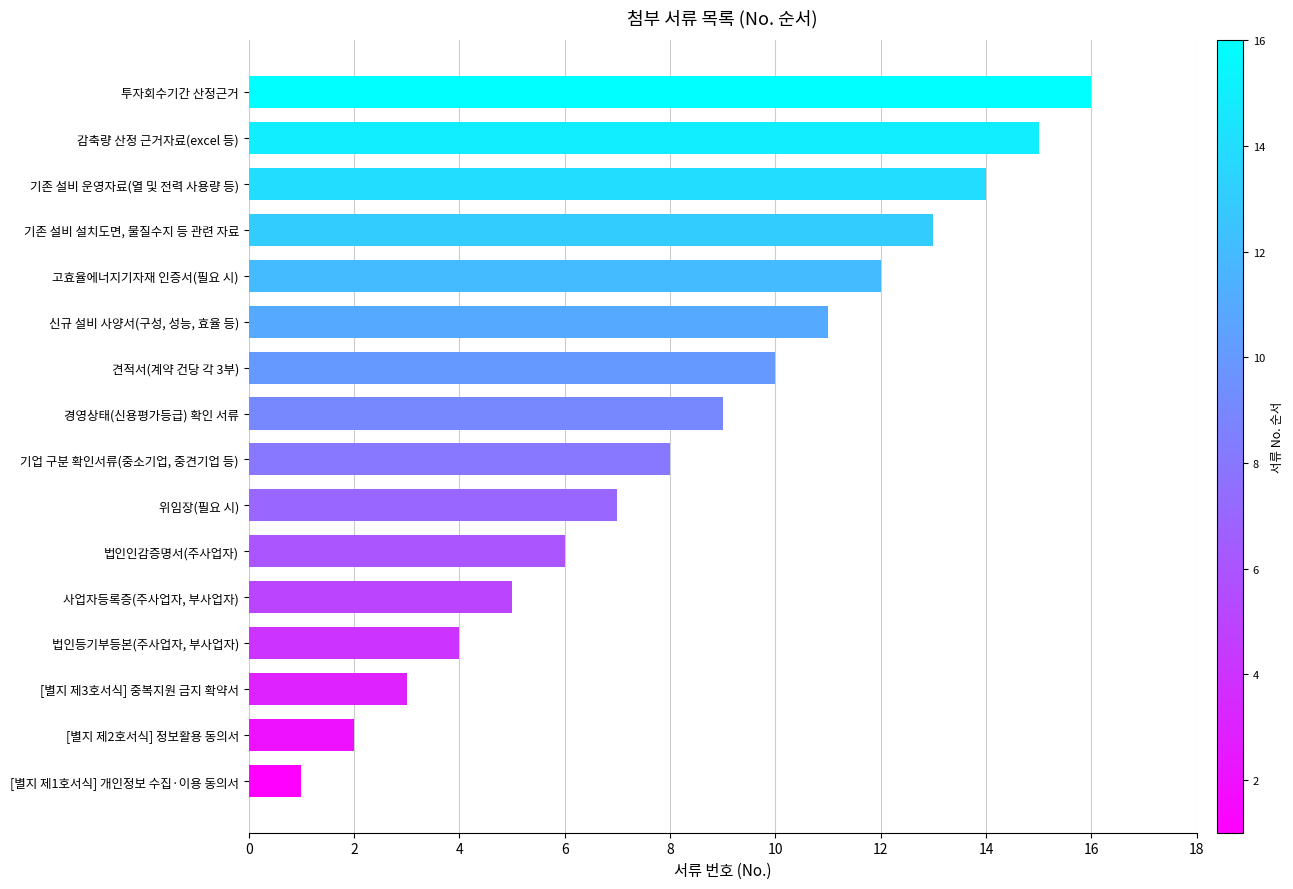

Between [별지 제1호서식] 개인정보 수집·이용 동의서 and 신규 설비 사양서(구성, 성능, 효율 등), which is larger?

신규 설비 사양서(구성, 성능, 효율 등)